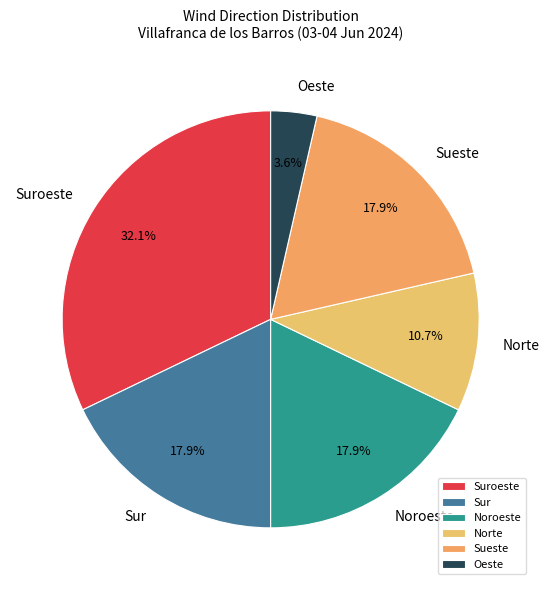

Is it true that Noroeste is 12% of the pie?

False